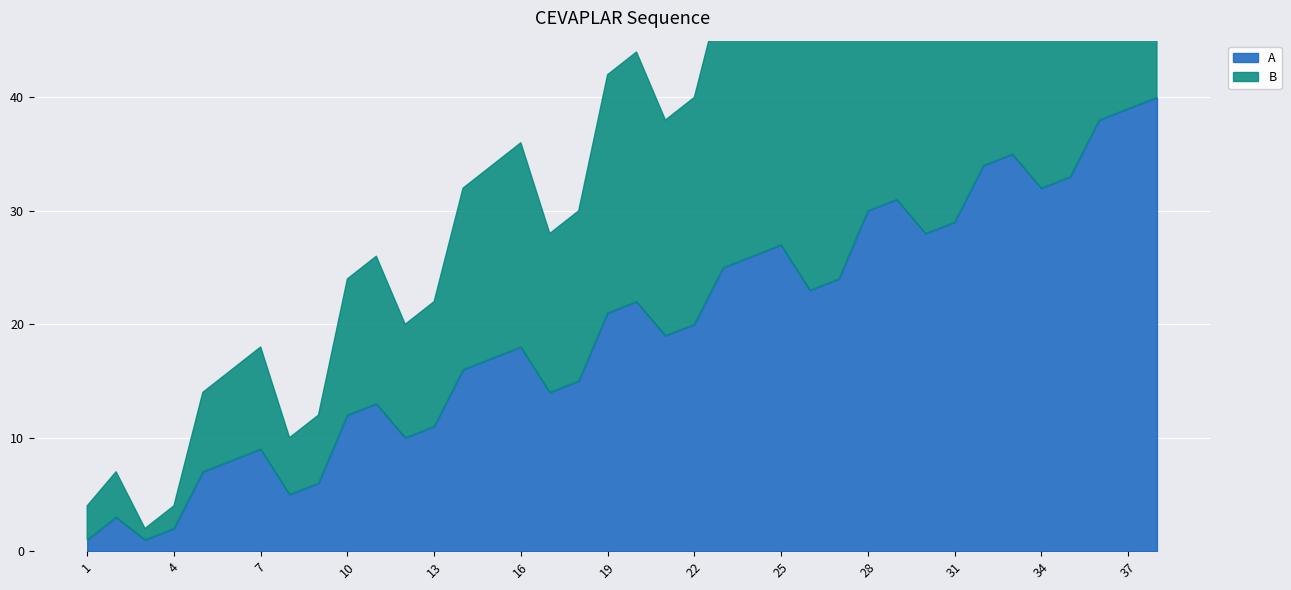

Is it true that A_col equals 14 at 37?

False